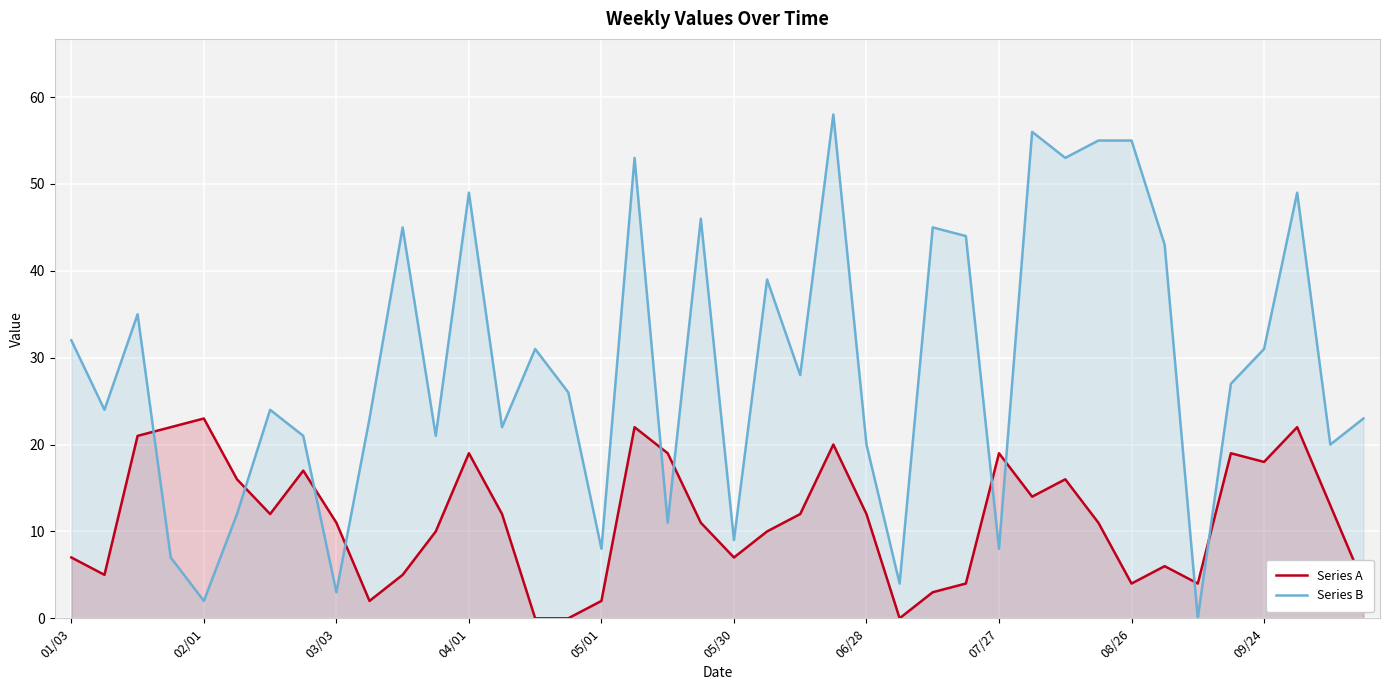

What is the value of the Series A point at the 8th from the left?

17